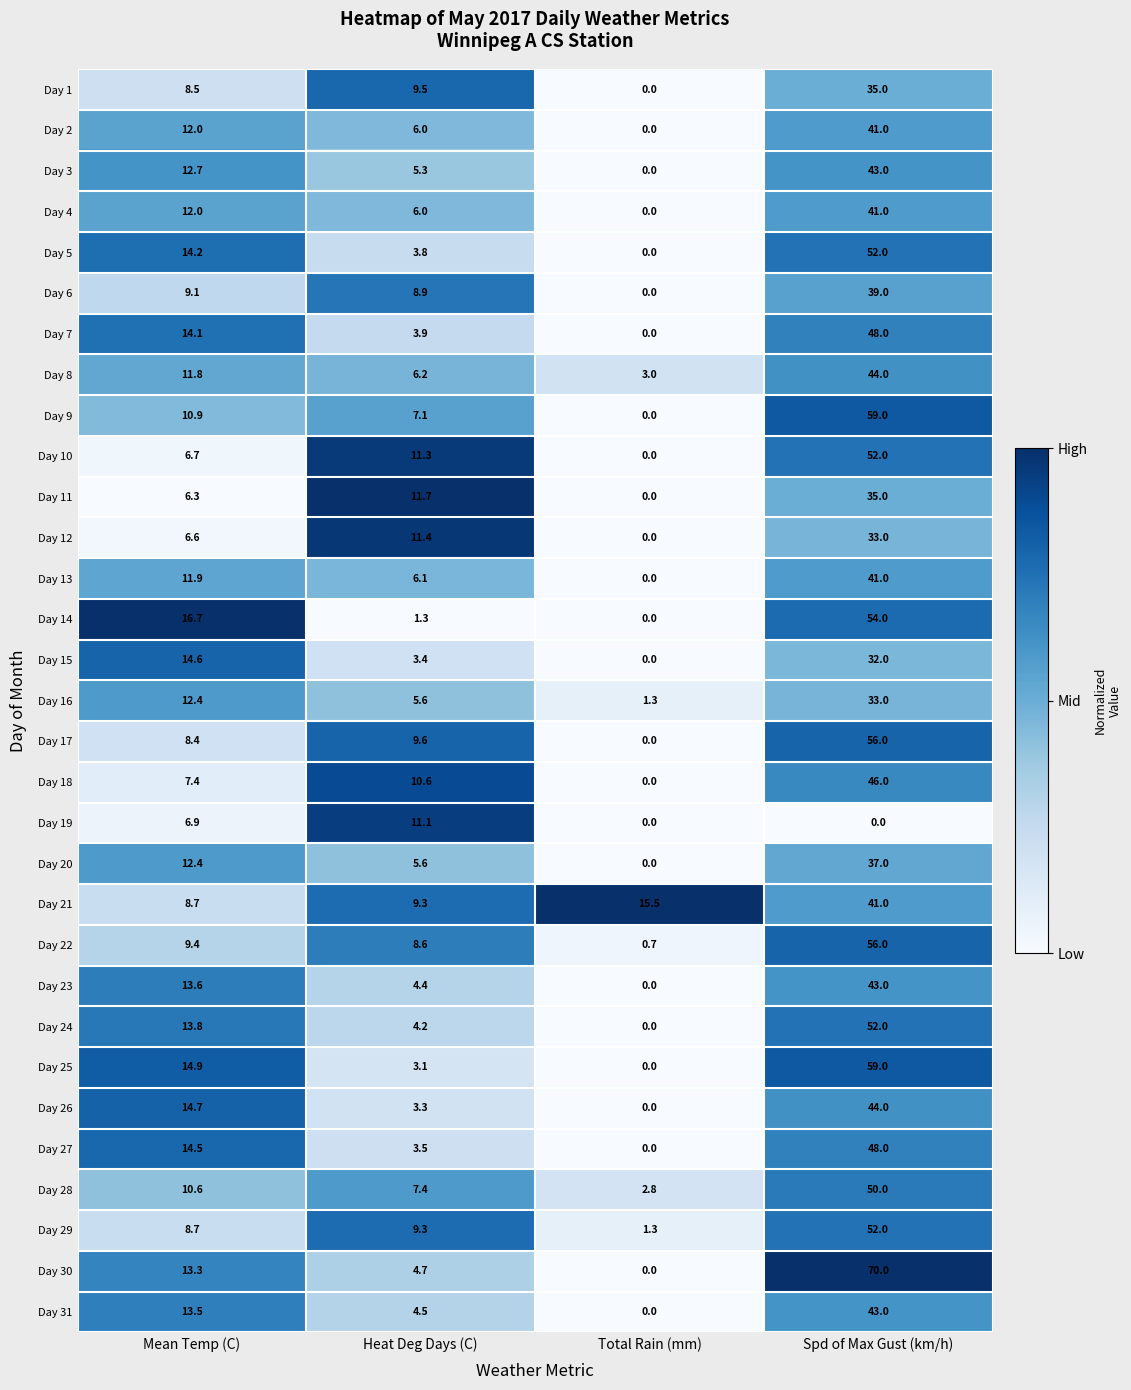

What is the total value across all series at Total Rain (mm)?

24.6